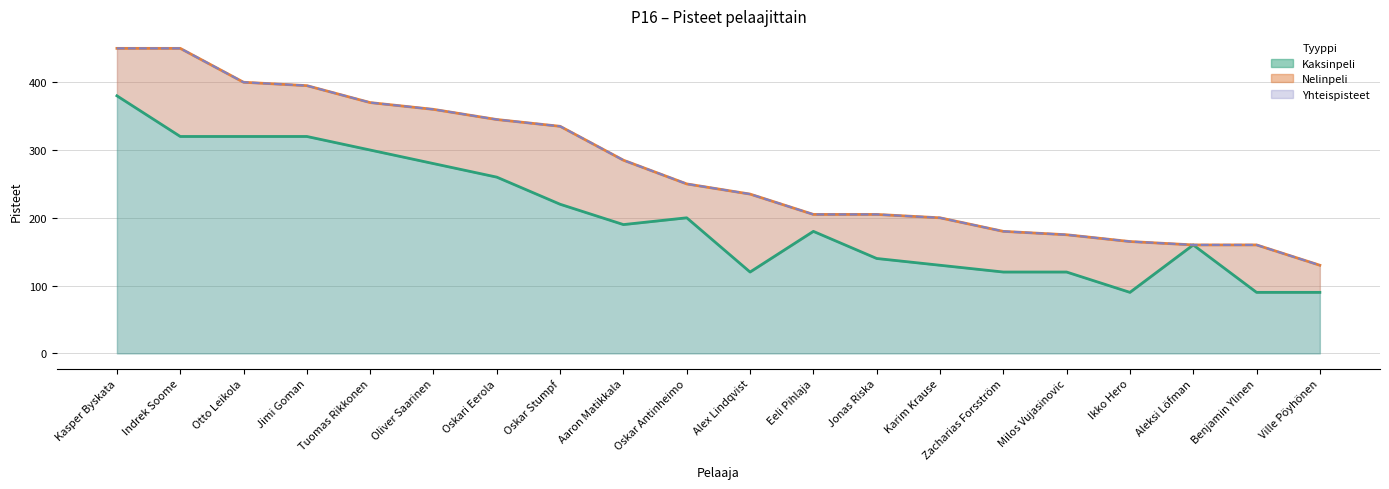

Where does the Yhteispisteet series first go above 250?

Kasper Byskata